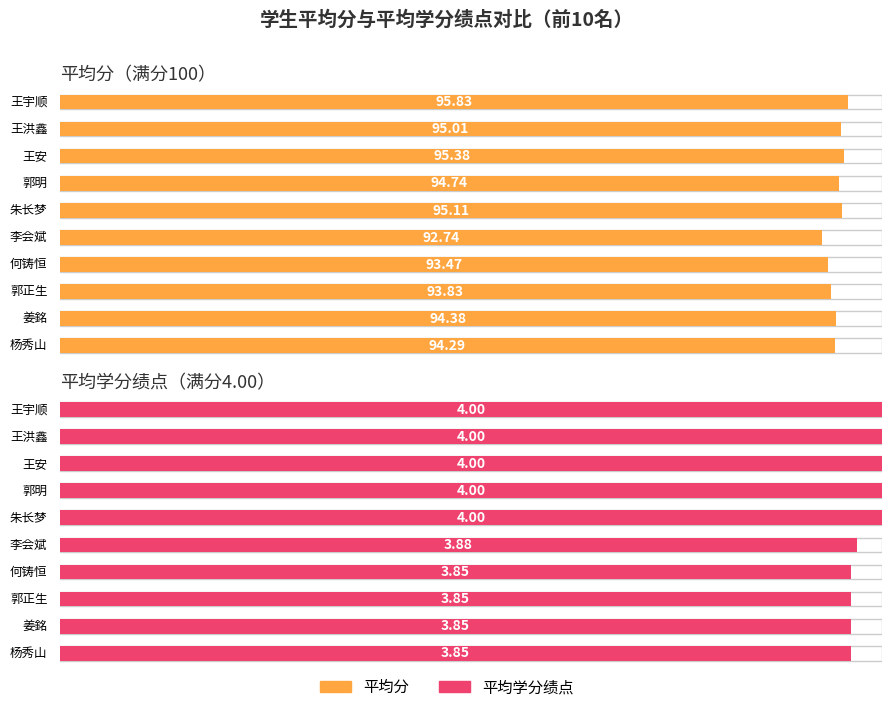

Rank the series by their average value, from highest to lowest.

平均分, 平均学分绩点